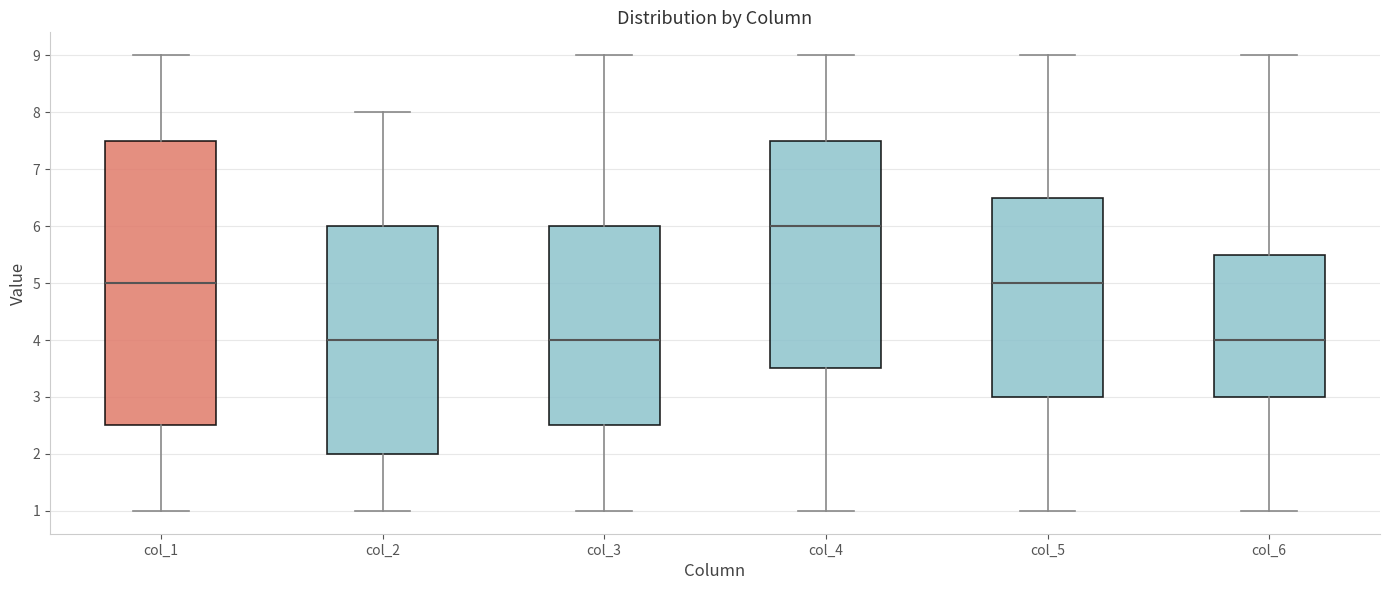

Comparing the boxes themselves (not the whiskers), which one is the tallest?

col_1